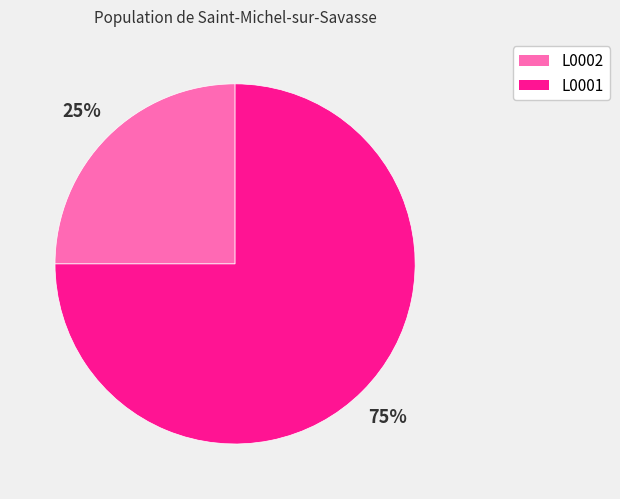

Which category has the biggest portion of the pie?

L0001